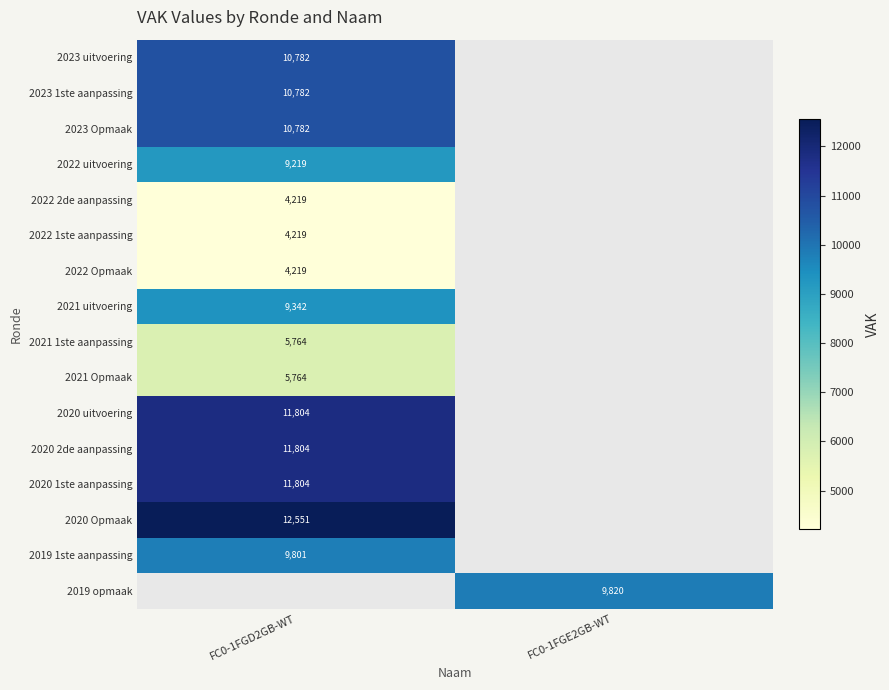

Is it true that 2020 uitvoering equals 6602.5 at FC0-1FGD2GB-WT?

False